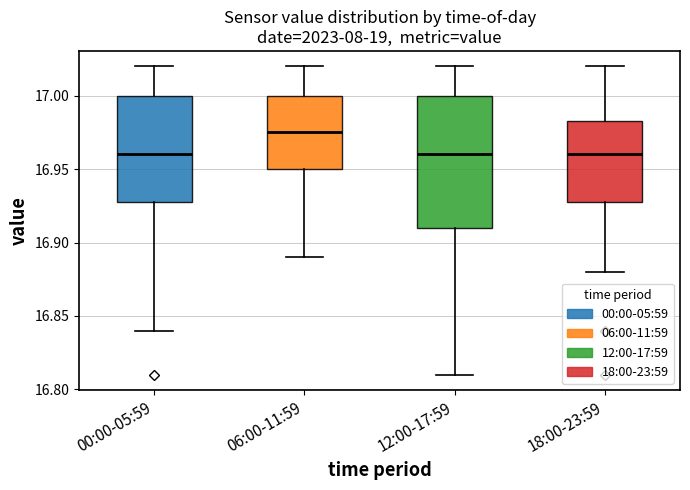

Where is the upper edge of the box for 18:00-23:59 on the y-axis? The values are not printed on the chart, so give them approximately, as read against the axis.

16.985